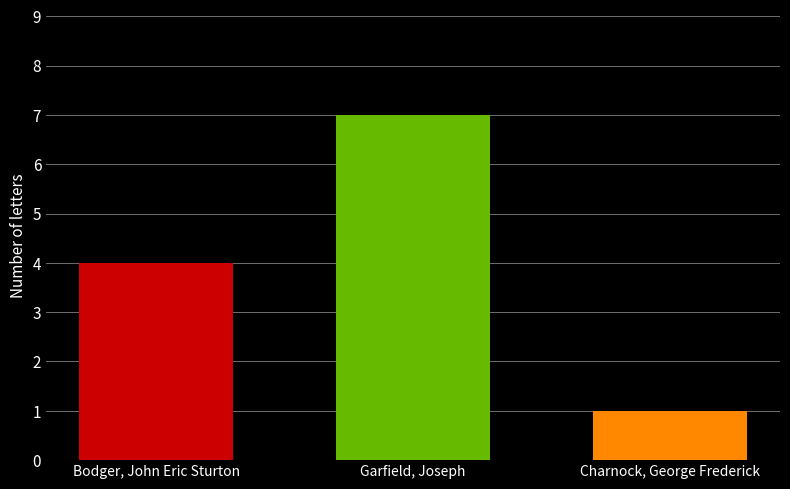

How many series are shown in this chart?

1